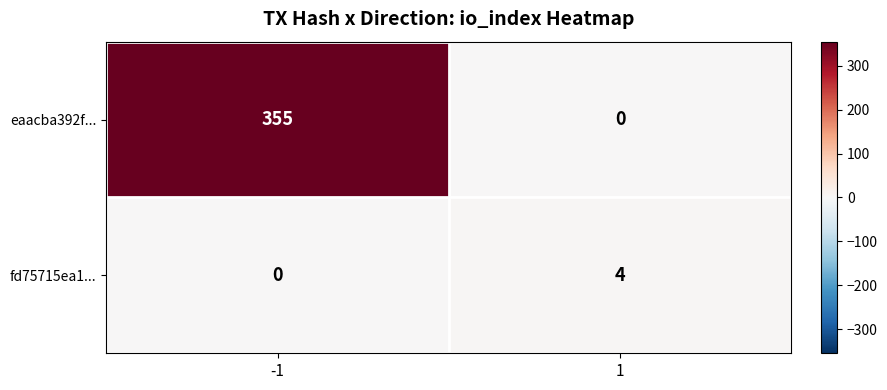

List the series in order of their overall mean, highest first.

eaacba392f..., fd75715ea1...